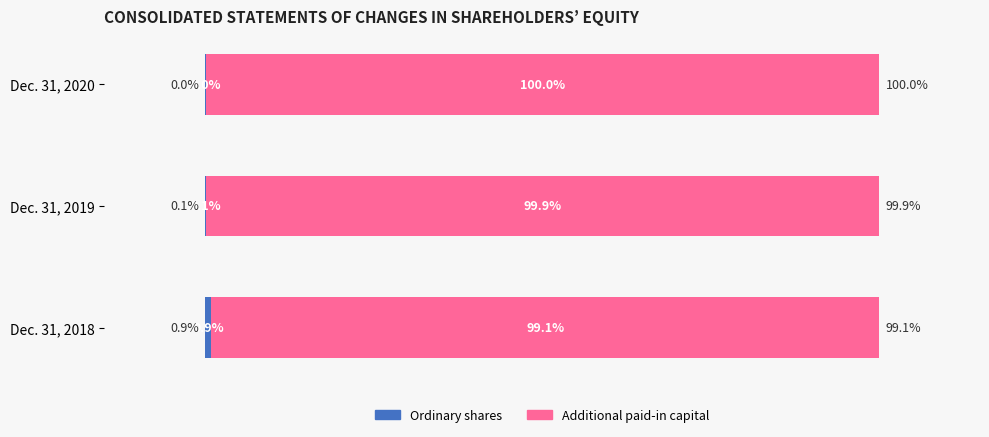

How many series are shown in this chart?

2